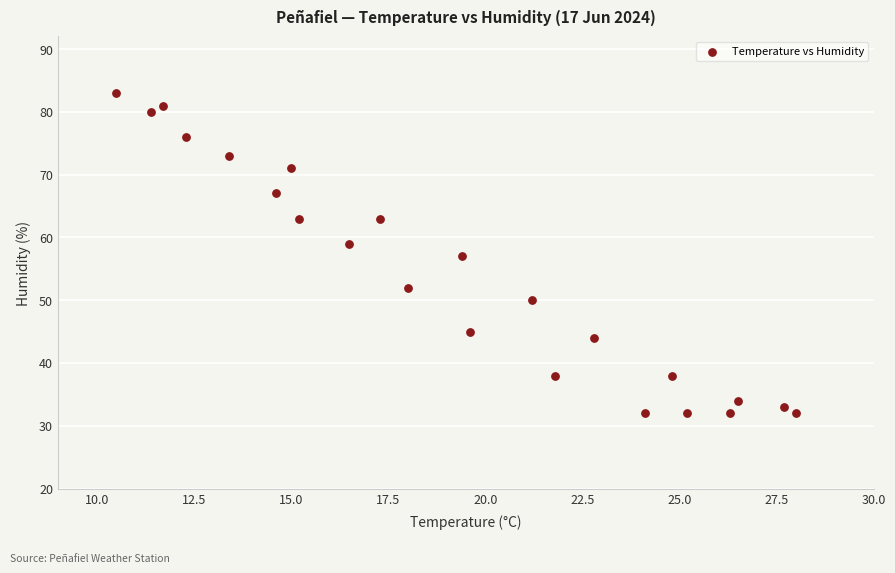

What is the range of Y values (max minus min)?

51